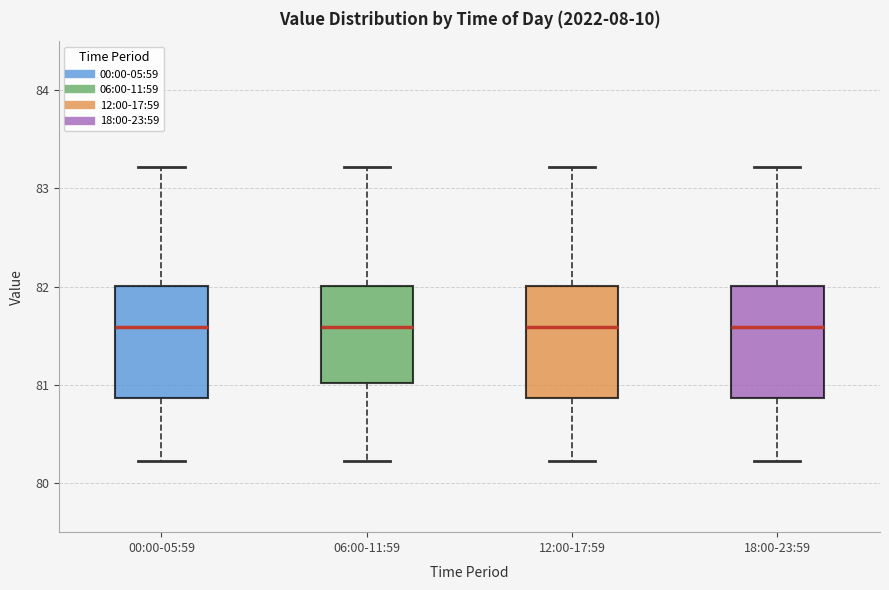

Reading left to right, read every box against the y-axis: the position of its median line, the range the box covers, and the ends of its whiskers. The values are not printed on the chart, so give them approximately, as read against the axis.

00:00-05:59: median 81.6, box 80.9 to 82.0, whiskers 80.2 to 83.2
06:00-11:59: median 81.6, box 81.0 to 82.0, whiskers 80.2 to 83.2
12:00-17:59: median 81.6, box 80.9 to 82.0, whiskers 80.2 to 83.2
18:00-23:59: median 81.6, box 80.9 to 82.0, whiskers 80.2 to 83.2